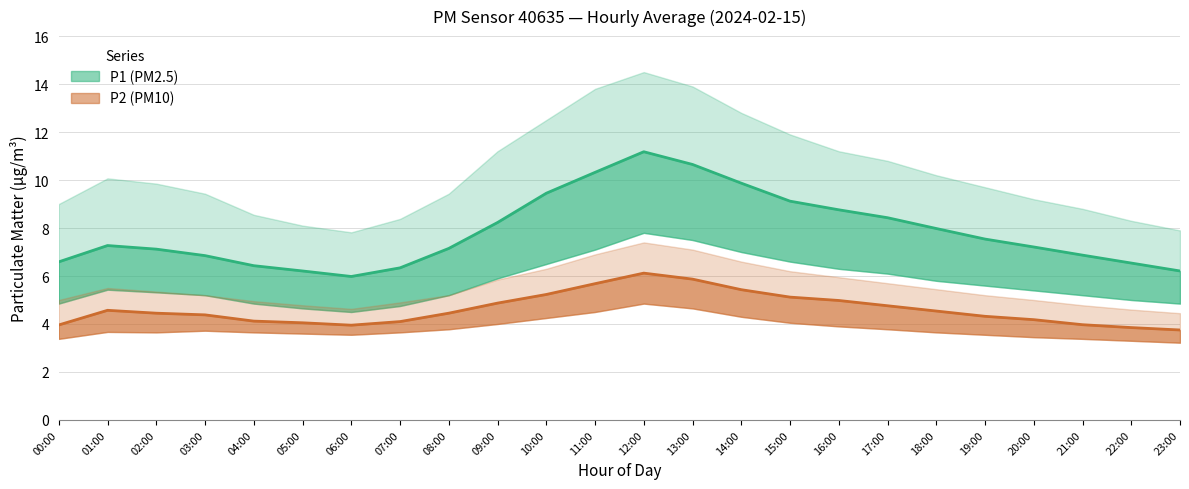

Between 03:00 and 09:00, which series saw the biggest shift?

P1_upper